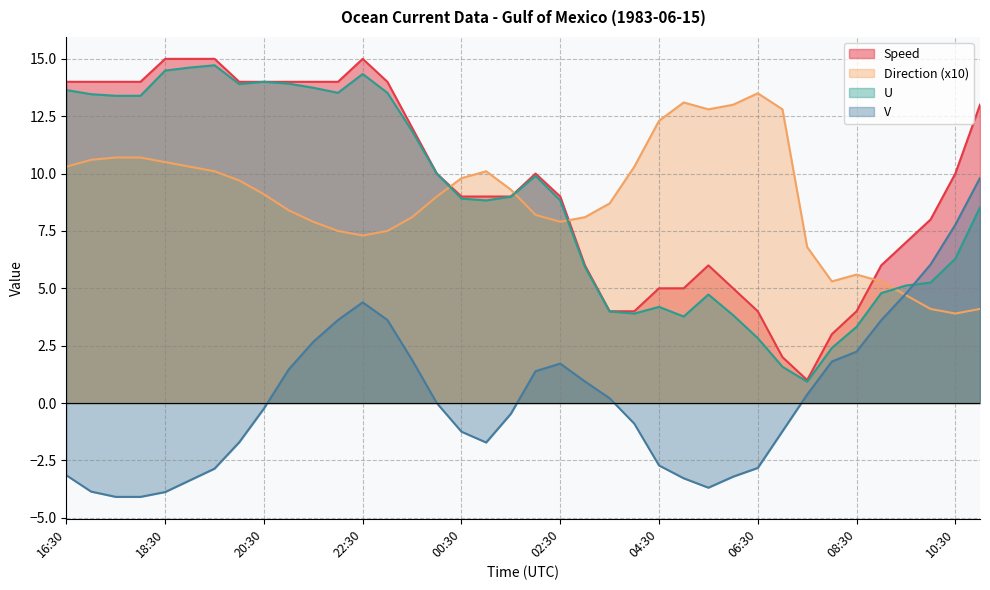

What are all the series names shown in the legend?

Speed, Direction (x10), U, V